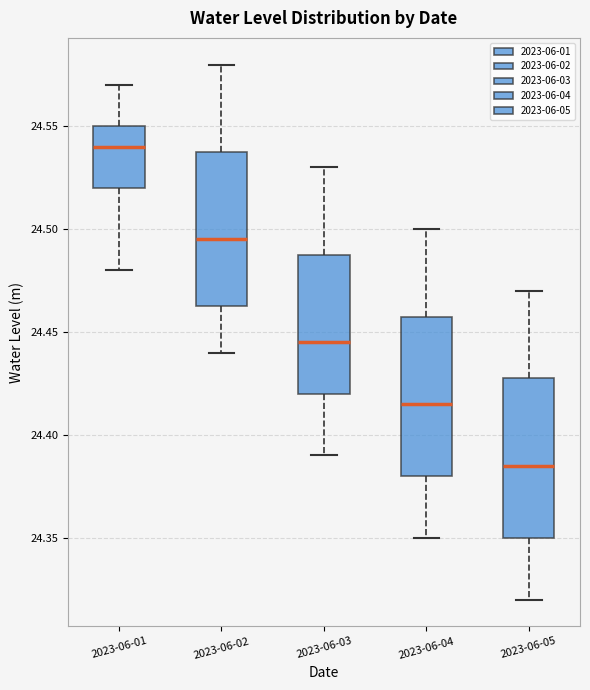

Reading left to right, read every box against the y-axis: the position of its median line, the range the box covers, and the ends of its whiskers. The values are not printed on the chart, so give them approximately, as read against the axis.

2023-06-01: median 24.540, box 24.520 to 24.550, whiskers 24.480 to 24.570
2023-06-02: median 24.495, box 24.465 to 24.540, whiskers 24.440 to 24.580
2023-06-03: median 24.445, box 24.420 to 24.490, whiskers 24.390 to 24.530
2023-06-04: median 24.415, box 24.380 to 24.460, whiskers 24.350 to 24.500
2023-06-05: median 24.385, box 24.350 to 24.430, whiskers 24.320 to 24.470